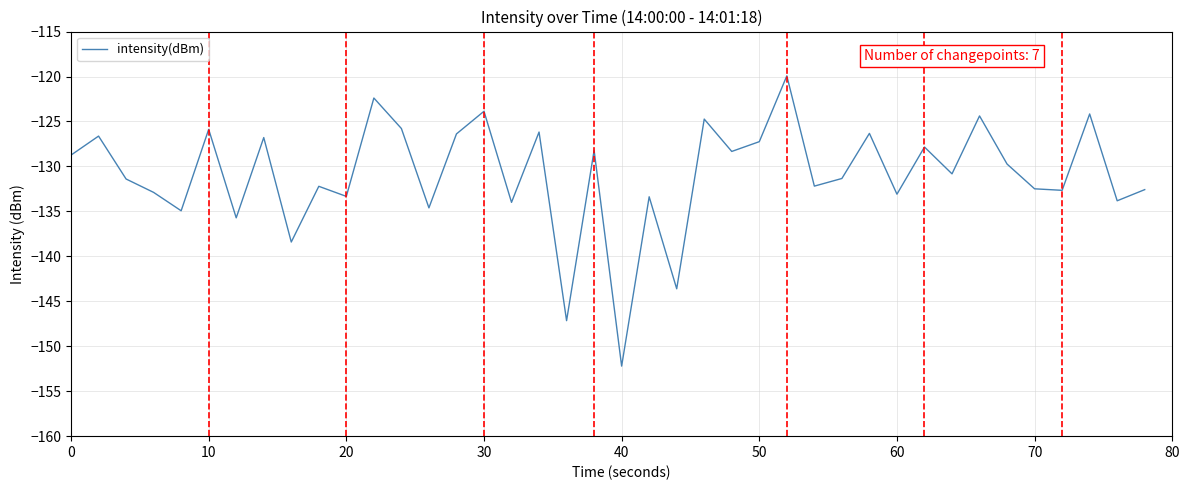

What is the difference between the maximum and minimum values?

32.3